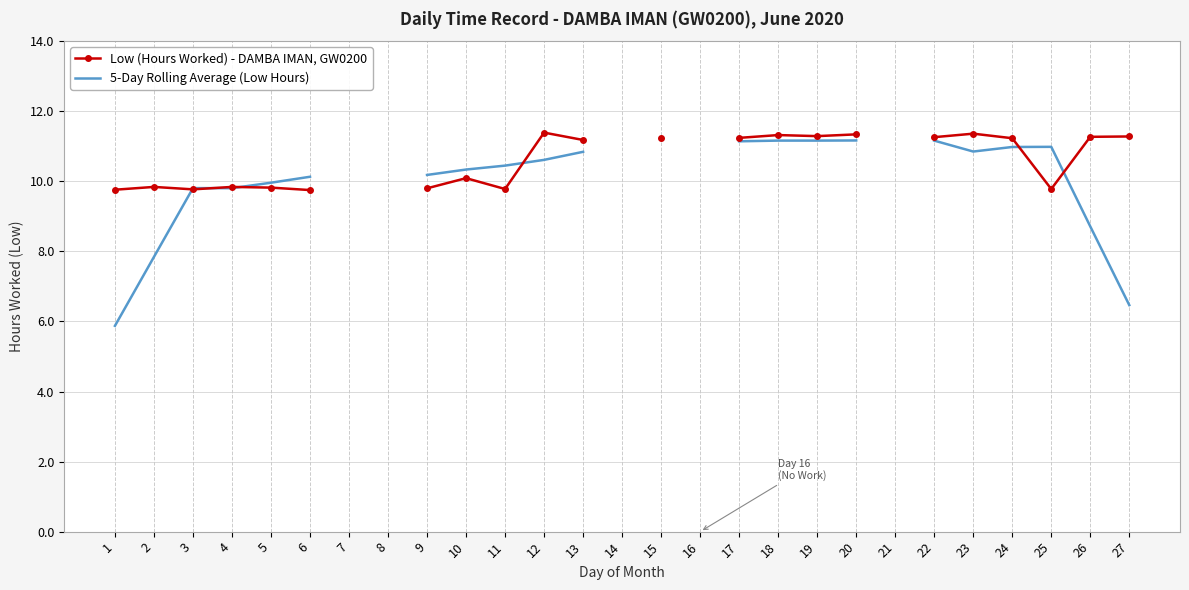

How many lines are shown in the chart?

2